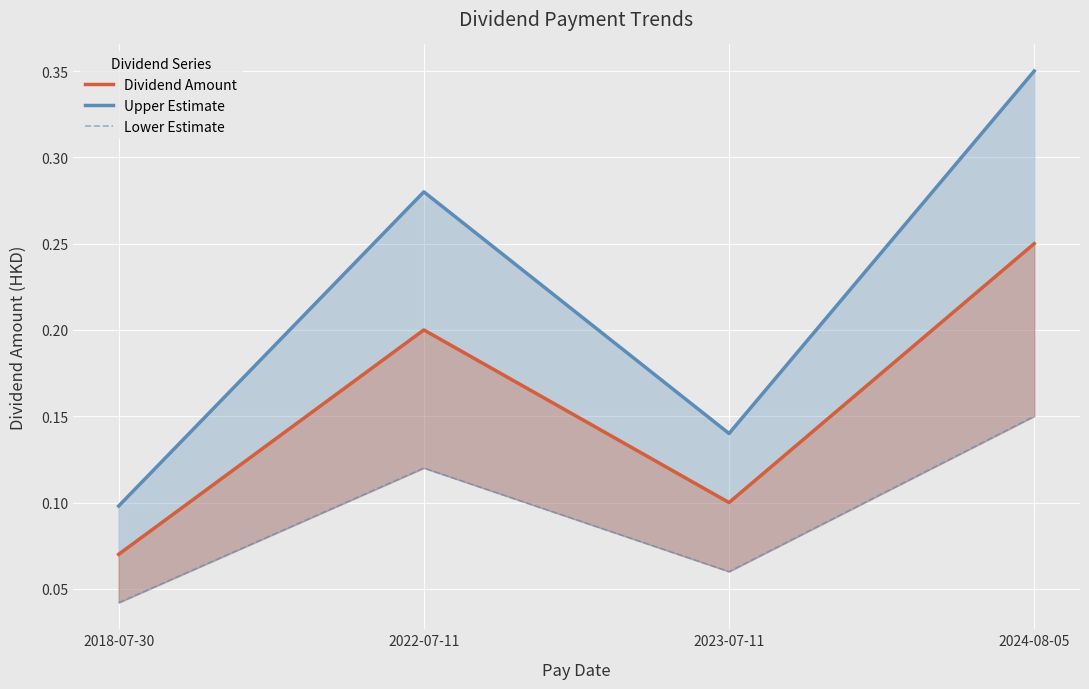

True or false: Dividend Amount and Lower Estimate cross at least once.

False